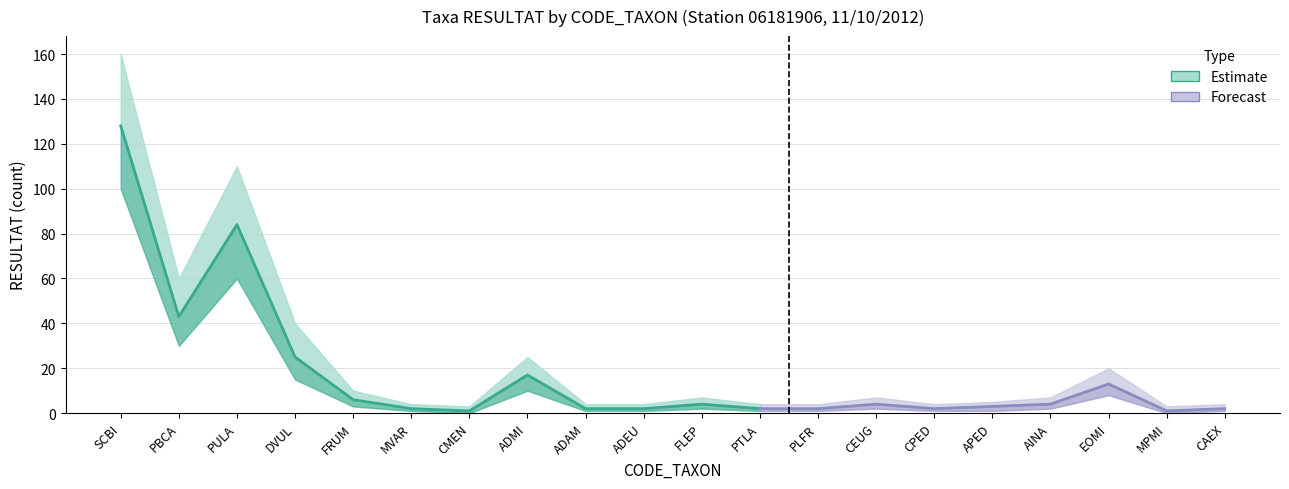

How many values in Lower bound are above zero?

18